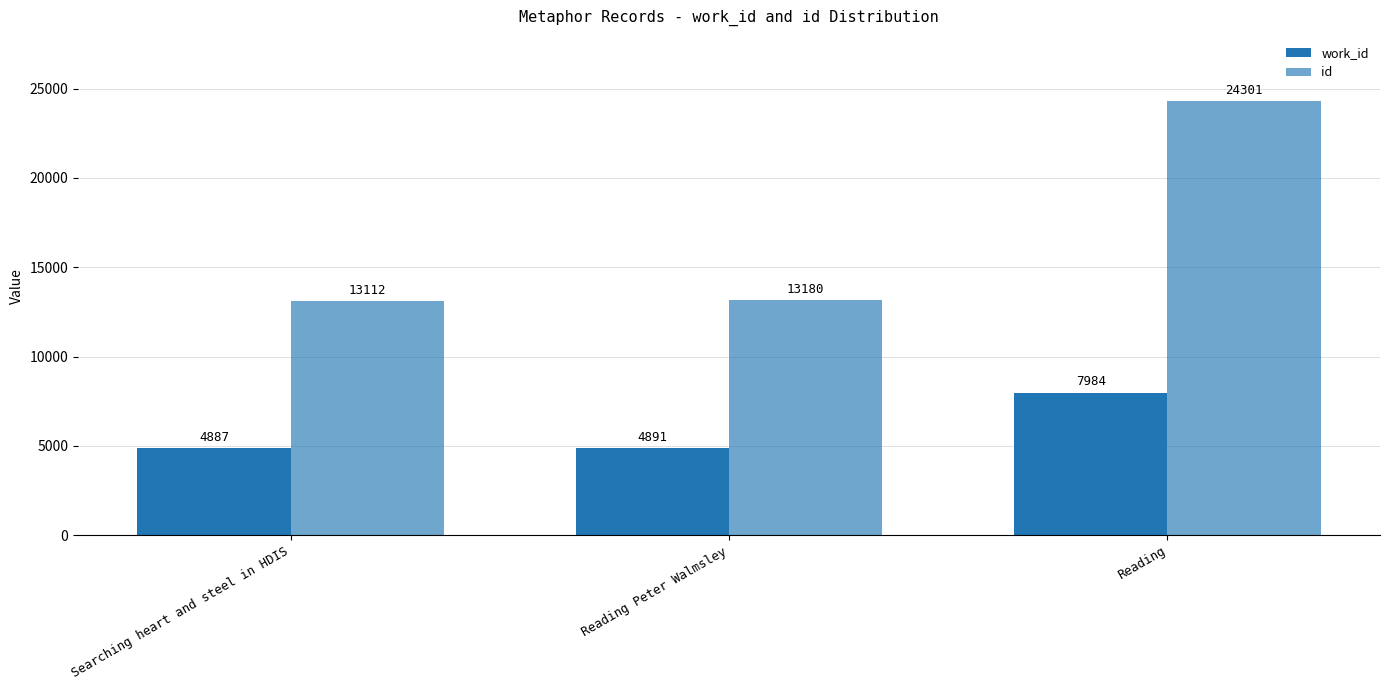

How many groups of bars are there?

3